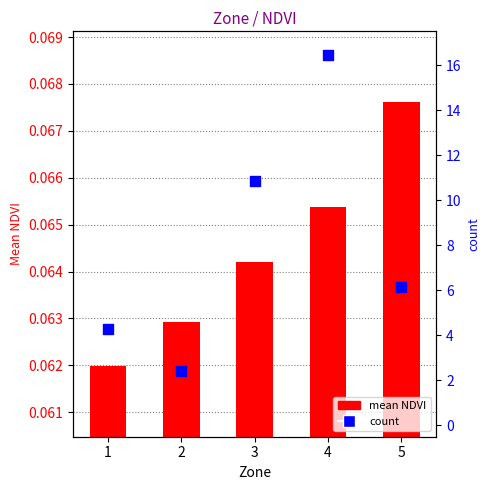

Which series reaches the minimum Y coordinate?

count